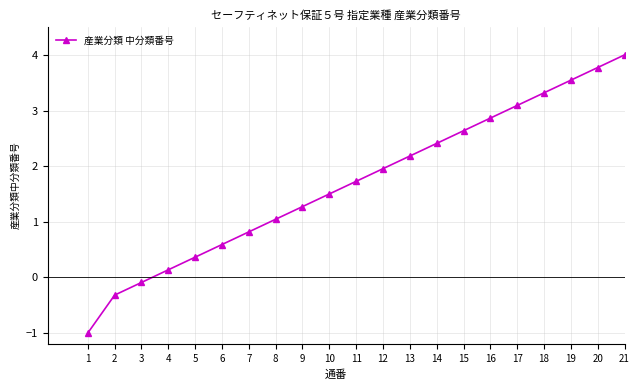

Which has a higher value, 4 or 15?

15